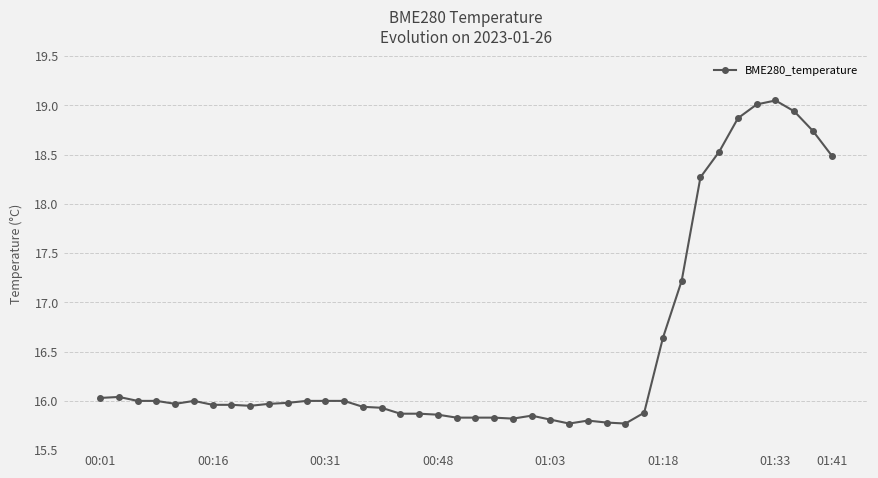

What is the difference between the maximum and minimum values?

3.3